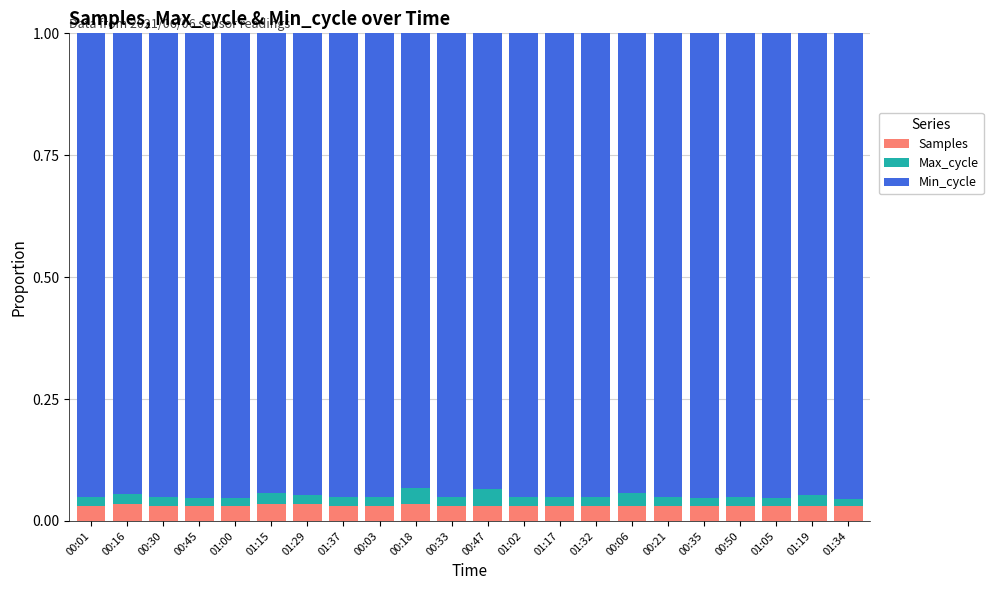

What is the sum of all Samples values?

0.7